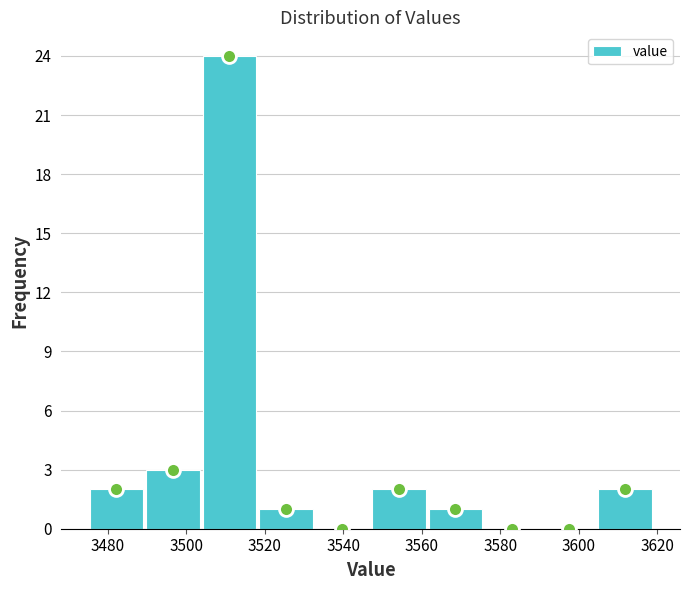

Over which range of the x-axis is the bar tallest?

3503.8 to 3518.2